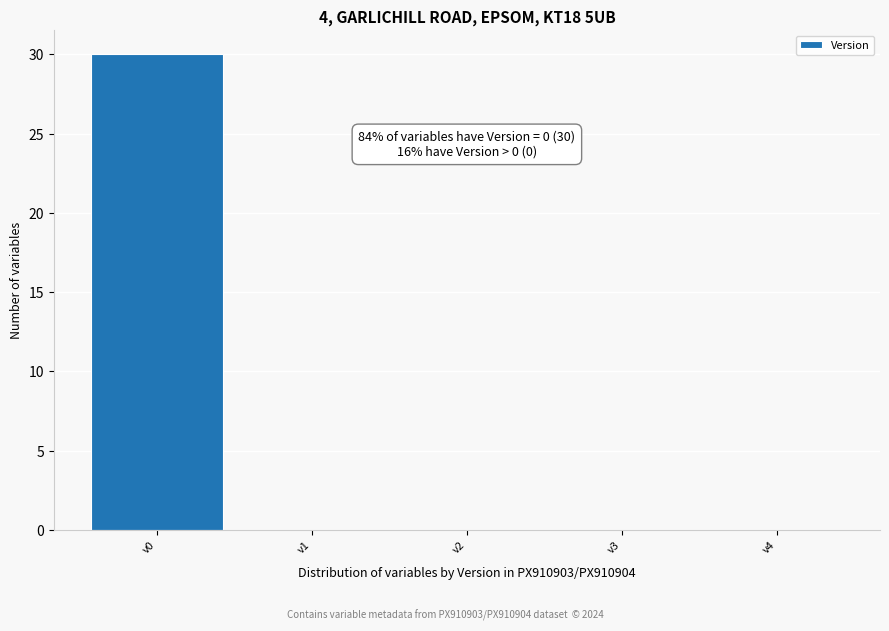

Reading left to right, list all the values displayed in this chart.

v0=30	v1=0	v2=0	v3=0	v4=0